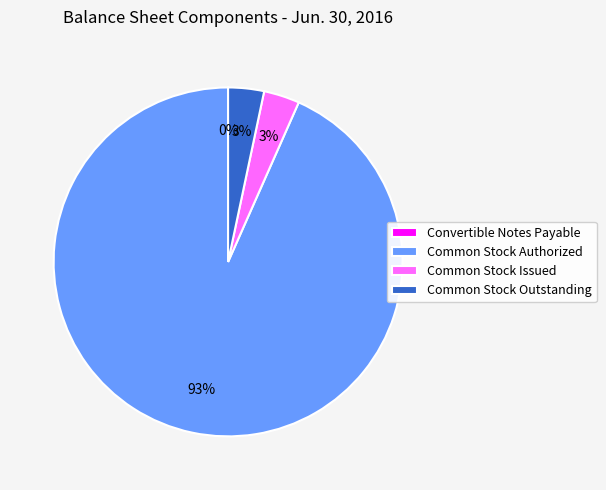

Do Common Stock Authorized and Common Stock Outstanding together represent more than half of the pie?

Yes